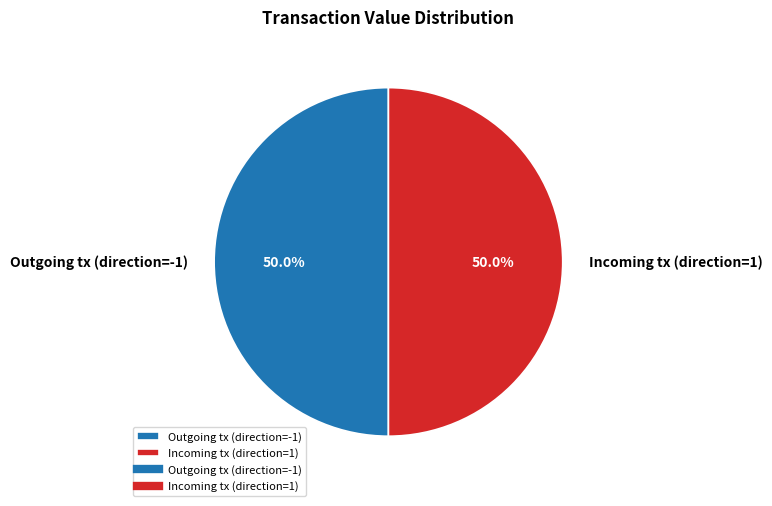

How much of the chart is everything except Outgoing tx (direction=-1)?

50.0%